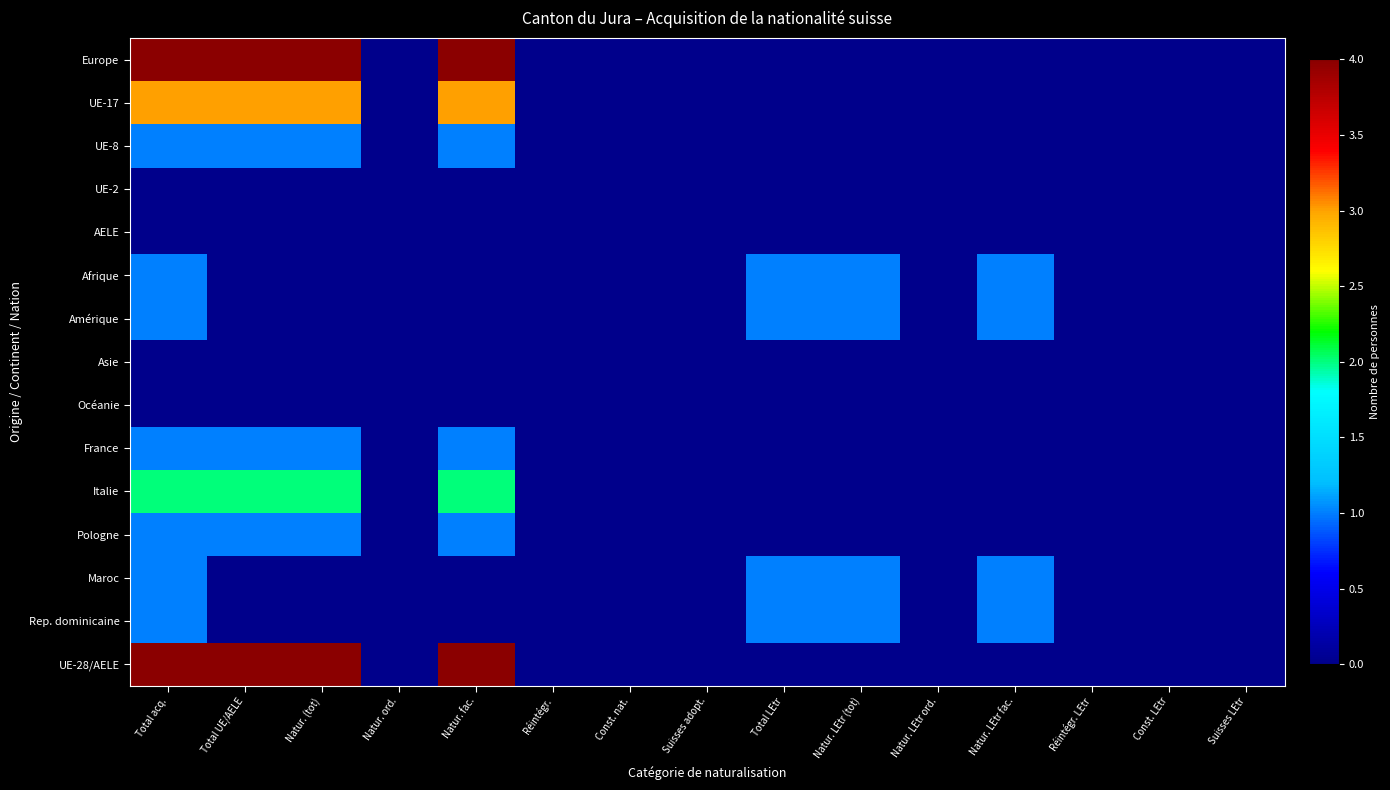

Reading left to right, extract all data points from this chart.

Europe: Total acq.=4	Total UE/AELE=4	Natur. (tot)=4	Natur. ord.=0	Natur. fac.=4	Réintégr.=0	Const. nat.=0	Suisses adopt.=0	Total LEtr=0	Natur. LEtr (tot)=0	Natur. LEtr ord.=0	Natur. LEtr fac.=0	Réintégr. LEtr=0	Const. LEtr=0	Suisses LEtr=0
UE-17: Total acq.=3	Total UE/AELE=3	Natur. (tot)=3	Natur. ord.=0	Natur. fac.=3	Réintégr.=0	Const. nat.=0	Suisses adopt.=0	Total LEtr=0	Natur. LEtr (tot)=0	Natur. LEtr ord.=0	Natur. LEtr fac.=0	Réintégr. LEtr=0	Const. LEtr=0	Suisses LEtr=0
UE-8: Total acq.=1	Total UE/AELE=1	Natur. (tot)=1	Natur. ord.=0	Natur. fac.=1	Réintégr.=0	Const. nat.=0	Suisses adopt.=0	Total LEtr=0	Natur. LEtr (tot)=0	Natur. LEtr ord.=0	Natur. LEtr fac.=0	Réintégr. LEtr=0	Const. LEtr=0	Suisses LEtr=0
UE-2: Total acq.=0	Total UE/AELE=0	Natur. (tot)=0	Natur. ord.=0	Natur. fac.=0	Réintégr.=0	Const. nat.=0	Suisses adopt.=0	Total LEtr=0	Natur. LEtr (tot)=0	Natur. LEtr ord.=0	Natur. LEtr fac.=0	Réintégr. LEtr=0	Const. LEtr=0	Suisses LEtr=0
AELE: Total acq.=0	Total UE/AELE=0	Natur. (tot)=0	Natur. ord.=0	Natur. fac.=0	Réintégr.=0	Const. nat.=0	Suisses adopt.=0	Total LEtr=0	Natur. LEtr (tot)=0	Natur. LEtr ord.=0	Natur. LEtr fac.=0	Réintégr. LEtr=0	Const. LEtr=0	Suisses LEtr=0
Afrique: Total acq.=1	Total UE/AELE=0	Natur. (tot)=0	Natur. ord.=0	Natur. fac.=0	Réintégr.=0	Const. nat.=0	Suisses adopt.=0	Total LEtr=1	Natur. LEtr (tot)=1	Natur. LEtr ord.=0	Natur. LEtr fac.=1	Réintégr. LEtr=0	Const. LEtr=0	Suisses LEtr=0
Amérique: Total acq.=1	Total UE/AELE=0	Natur. (tot)=0	Natur. ord.=0	Natur. fac.=0	Réintégr.=0	Const. nat.=0	Suisses adopt.=0	Total LEtr=1	Natur. LEtr (tot)=1	Natur. LEtr ord.=0	Natur. LEtr fac.=1	Réintégr. LEtr=0	Const. LEtr=0	Suisses LEtr=0
Asie: Total acq.=0	Total UE/AELE=0	Natur. (tot)=0	Natur. ord.=0	Natur. fac.=0	Réintégr.=0	Const. nat.=0	Suisses adopt.=0	Total LEtr=0	Natur. LEtr (tot)=0	Natur. LEtr ord.=0	Natur. LEtr fac.=0	Réintégr. LEtr=0	Const. LEtr=0	Suisses LEtr=0
Océanie: Total acq.=0	Total UE/AELE=0	Natur. (tot)=0	Natur. ord.=0	Natur. fac.=0	Réintégr.=0	Const. nat.=0	Suisses adopt.=0	Total LEtr=0	Natur. LEtr (tot)=0	Natur. LEtr ord.=0	Natur. LEtr fac.=0	Réintégr. LEtr=0	Const. LEtr=0	Suisses LEtr=0
France: Total acq.=1	Total UE/AELE=1	Natur. (tot)=1	Natur. ord.=0	Natur. fac.=1	Réintégr.=0	Const. nat.=0	Suisses adopt.=0	Total LEtr=0	Natur. LEtr (tot)=0	Natur. LEtr ord.=0	Natur. LEtr fac.=0	Réintégr. LEtr=0	Const. LEtr=0	Suisses LEtr=0
Italie: Total acq.=2	Total UE/AELE=2	Natur. (tot)=2	Natur. ord.=0	Natur. fac.=2	Réintégr.=0	Const. nat.=0	Suisses adopt.=0	Total LEtr=0	Natur. LEtr (tot)=0	Natur. LEtr ord.=0	Natur. LEtr fac.=0	Réintégr. LEtr=0	Const. LEtr=0	Suisses LEtr=0
Pologne: Total acq.=1	Total UE/AELE=1	Natur. (tot)=1	Natur. ord.=0	Natur. fac.=1	Réintégr.=0	Const. nat.=0	Suisses adopt.=0	Total LEtr=0	Natur. LEtr (tot)=0	Natur. LEtr ord.=0	Natur. LEtr fac.=0	Réintégr. LEtr=0	Const. LEtr=0	Suisses LEtr=0
Maroc: Total acq.=1	Total UE/AELE=0	Natur. (tot)=0	Natur. ord.=0	Natur. fac.=0	Réintégr.=0	Const. nat.=0	Suisses adopt.=0	Total LEtr=1	Natur. LEtr (tot)=1	Natur. LEtr ord.=0	Natur. LEtr fac.=1	Réintégr. LEtr=0	Const. LEtr=0	Suisses LEtr=0
Rep. dominicaine: Total acq.=1	Total UE/AELE=0	Natur. (tot)=0	Natur. ord.=0	Natur. fac.=0	Réintégr.=0	Const. nat.=0	Suisses adopt.=0	Total LEtr=1	Natur. LEtr (tot)=1	Natur. LEtr ord.=0	Natur. LEtr fac.=1	Réintégr. LEtr=0	Const. LEtr=0	Suisses LEtr=0
UE-28/AELE: Total acq.=4	Total UE/AELE=4	Natur. (tot)=4	Natur. ord.=0	Natur. fac.=4	Réintégr.=0	Const. nat.=0	Suisses adopt.=0	Total LEtr=0	Natur. LEtr (tot)=0	Natur. LEtr ord.=0	Natur. LEtr fac.=0	Réintégr. LEtr=0	Const. LEtr=0	Suisses LEtr=0